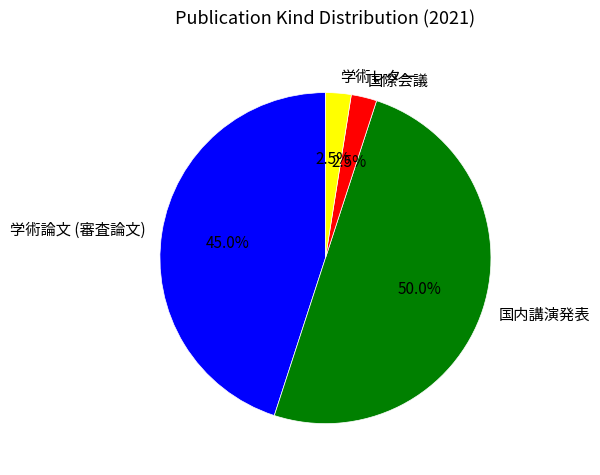

To the nearest percent, what is the difference between the largest and smallest slice percentages?

48%